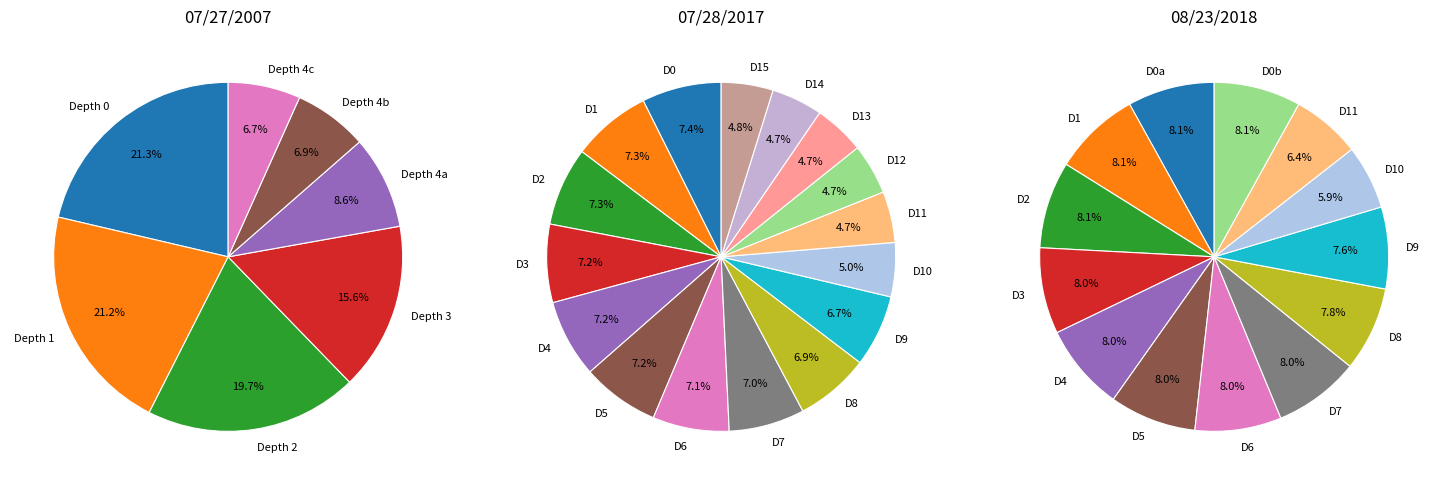

Does any single category account for the majority?

No